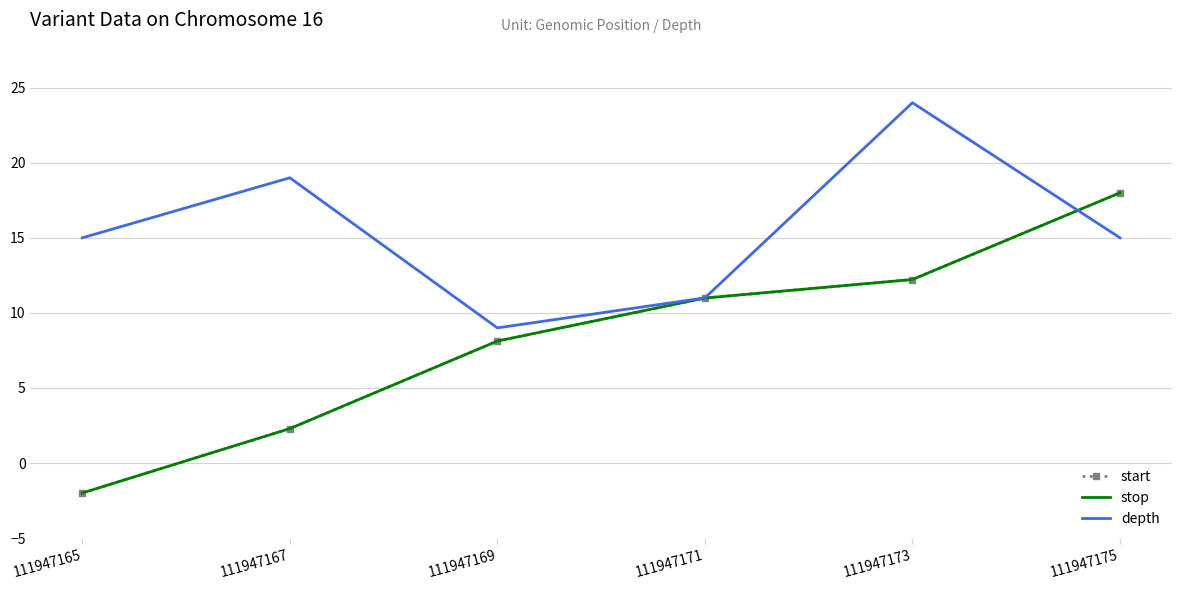

True or false: start has more than 2 points higher than both neighbors.

False